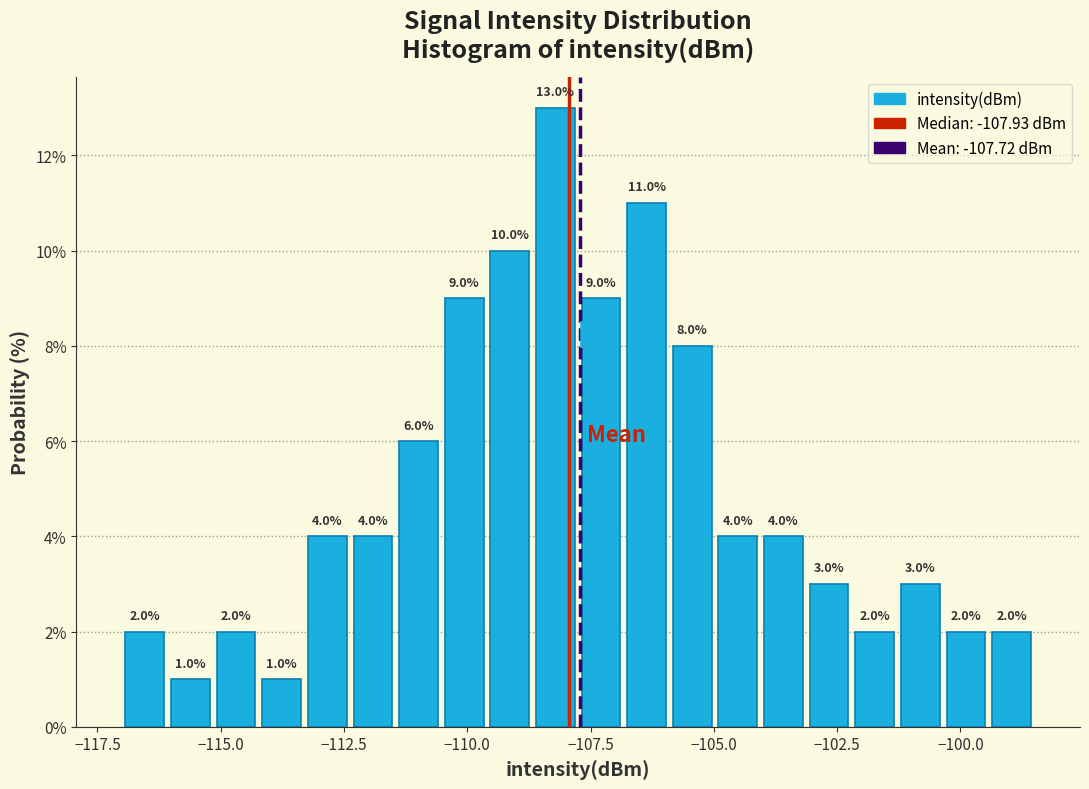

Read against the x-axis, roughly where is the centre of the tallest bar?

-108.0